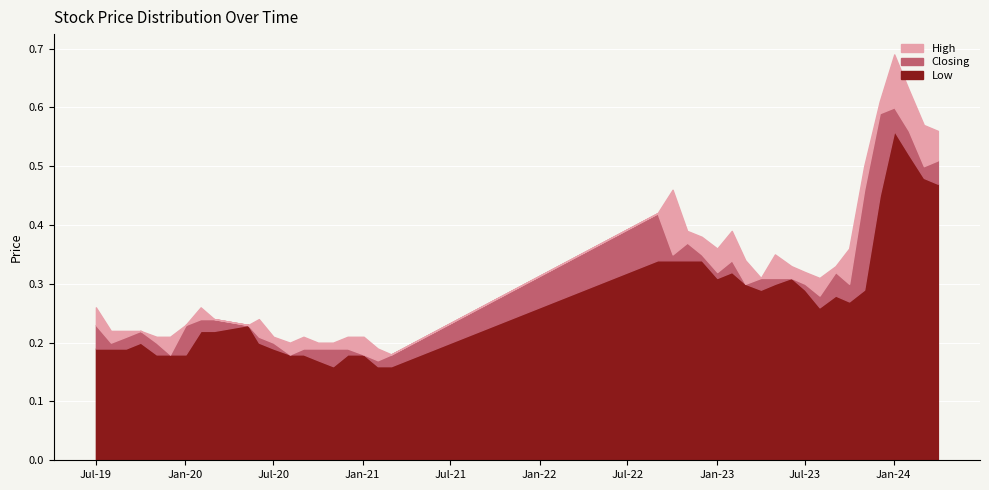

In Low, how many points are lower than both neighbors (excluding endpoints)?

5